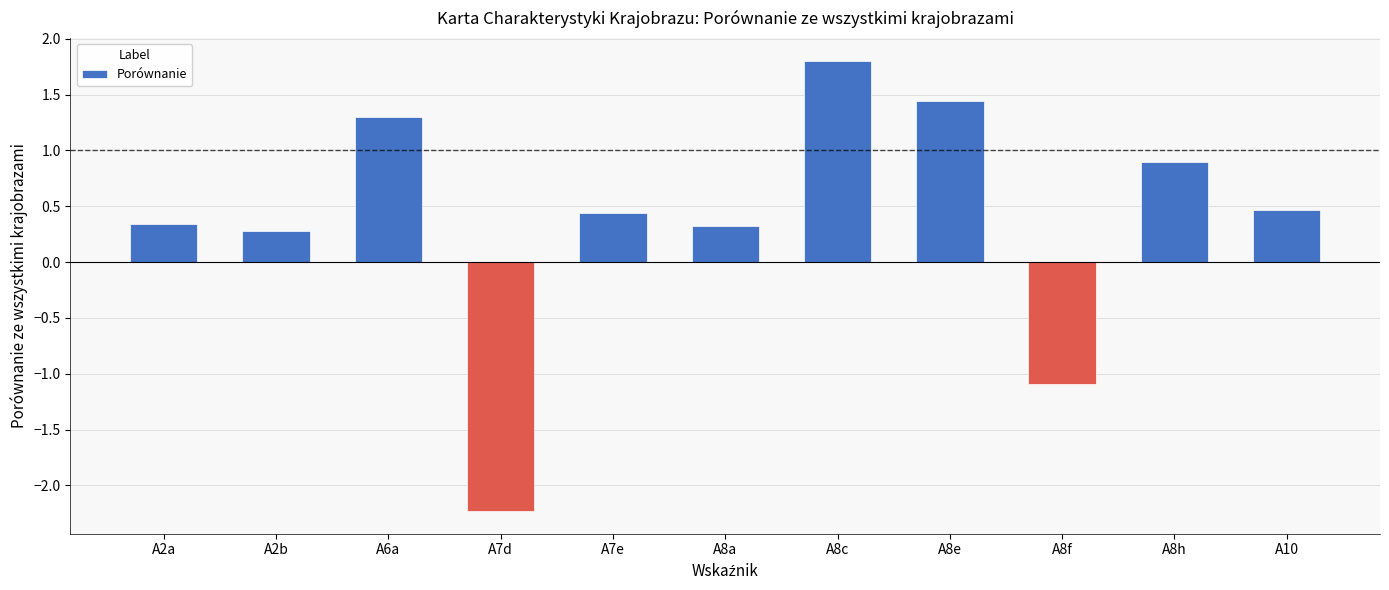

What is the smallest value displayed?

-2.2